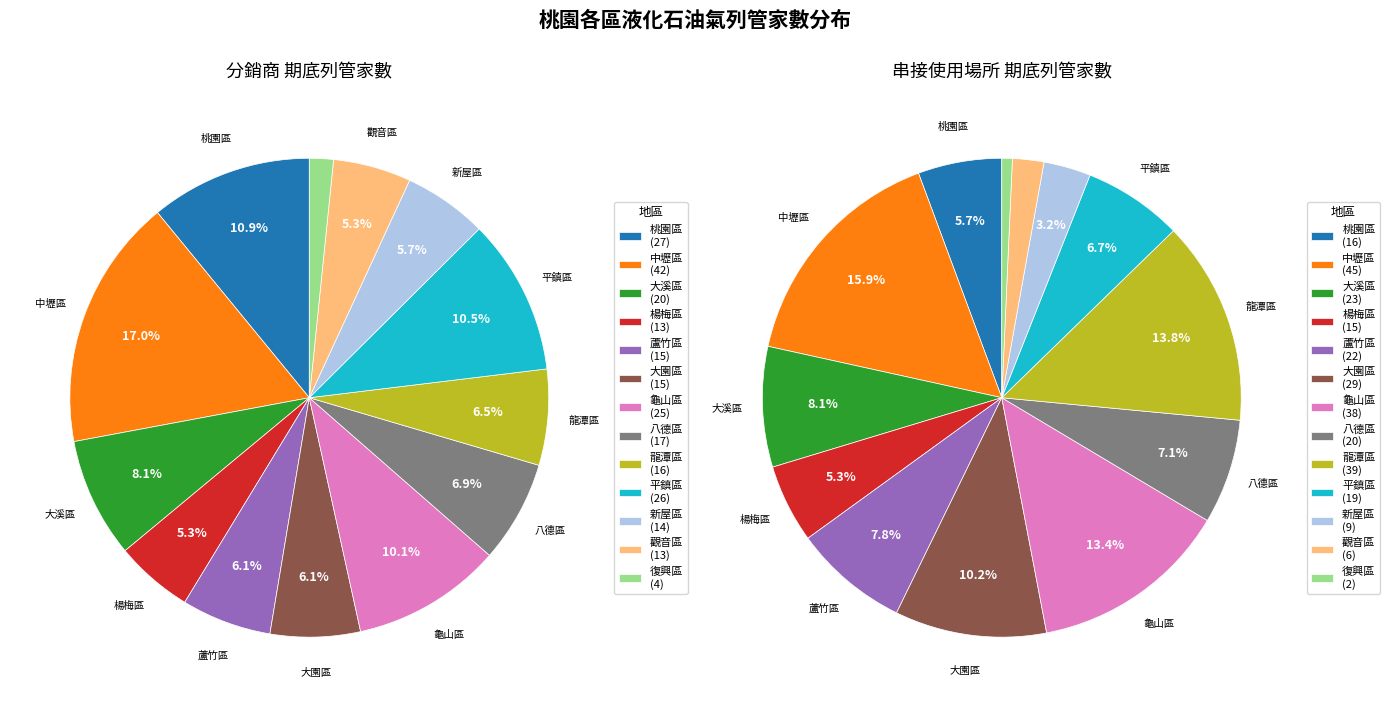

Is there any slice that represents more than half of the pie?

No